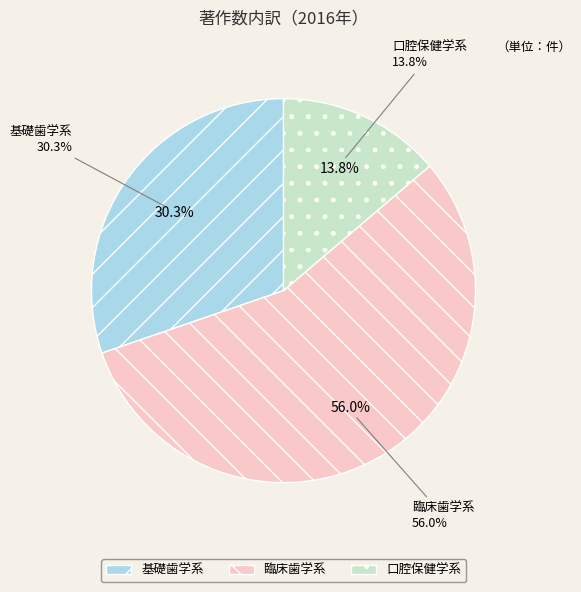

Combined, what portion of the pie is 臨床歯学系 and 口腔保健学系?

69.7%